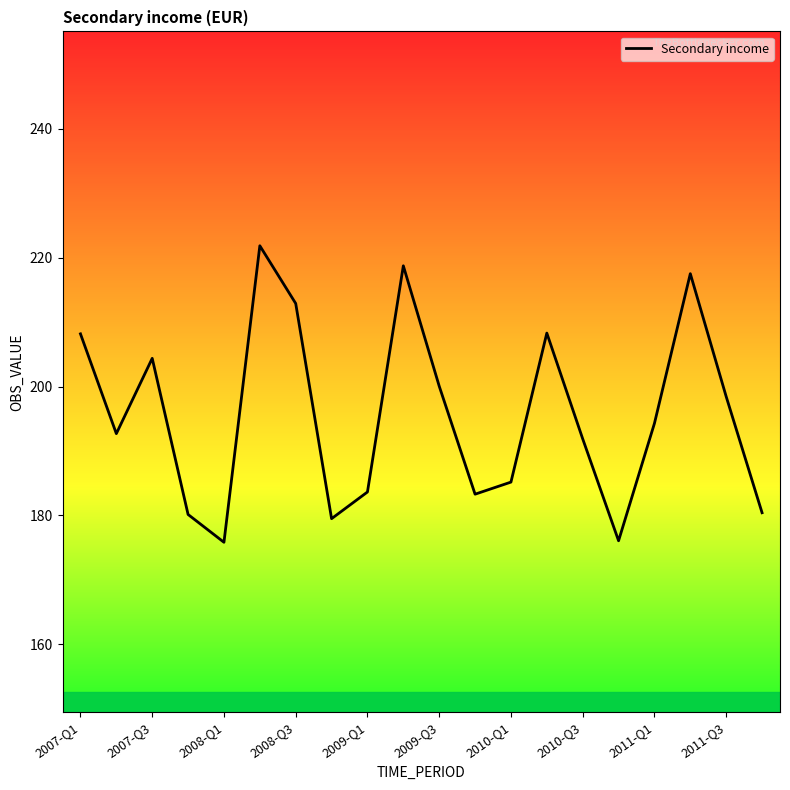

What is the minimum value shown in the chart?

175.8